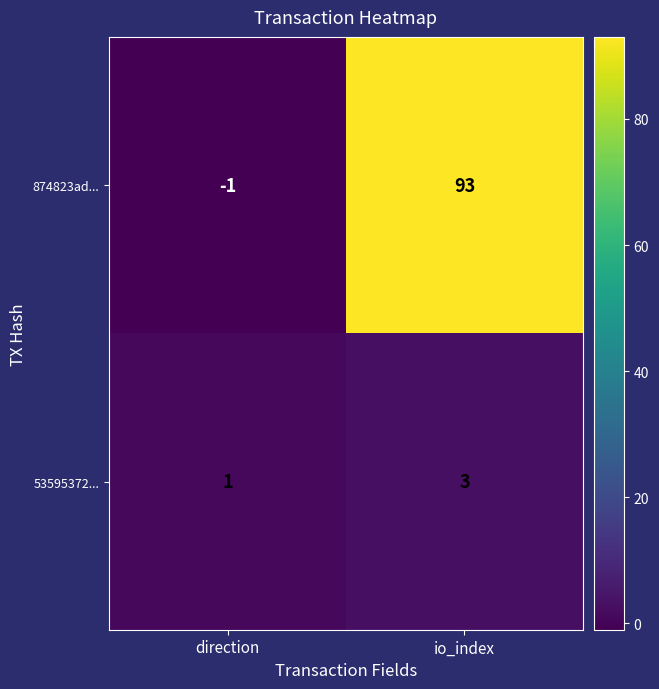

The 53595372... series shows 2 at direction. True or false?

False